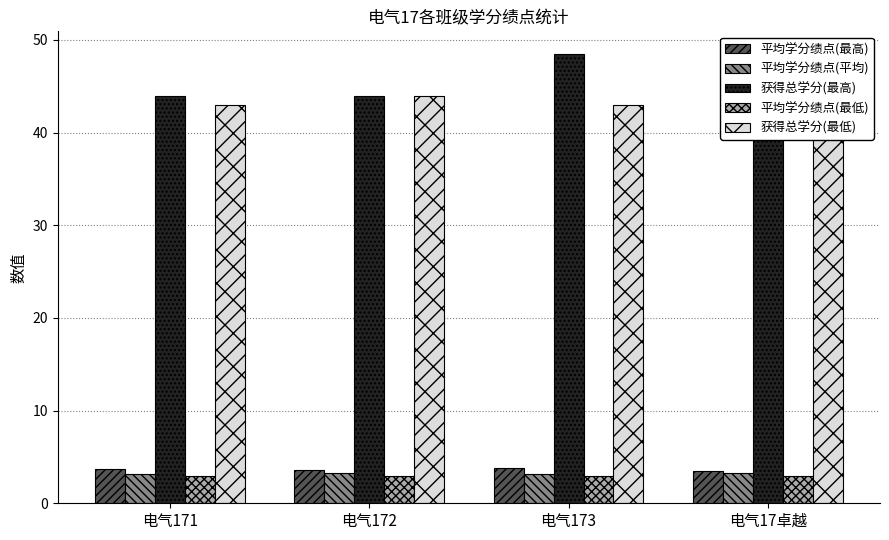

What is the greatest value displayed?

48.5